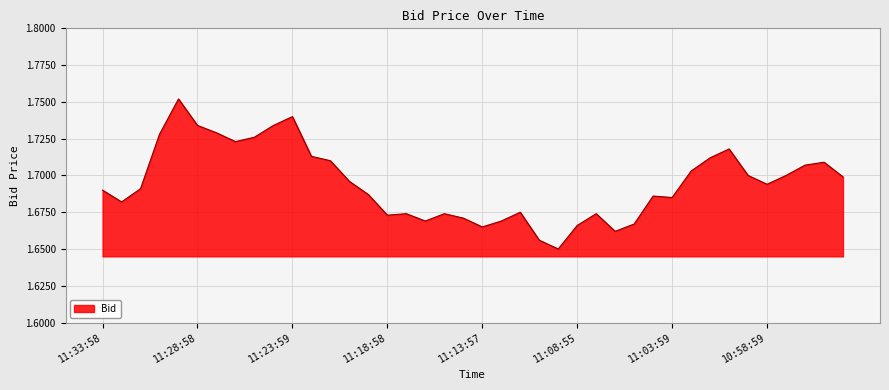

What is the value of the 13th point from the left?

1.7